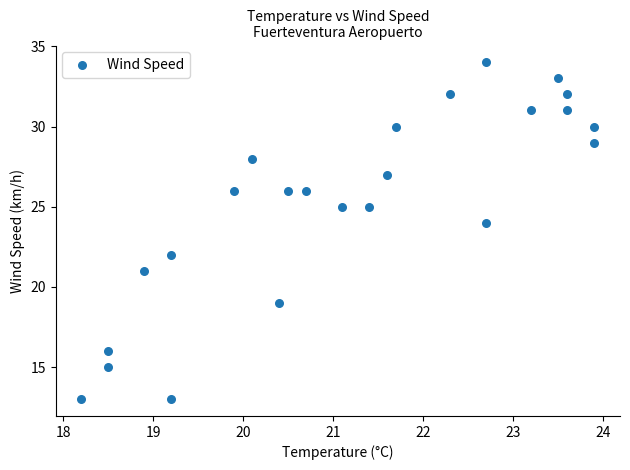

What is the range of Y values (max minus min)?

21